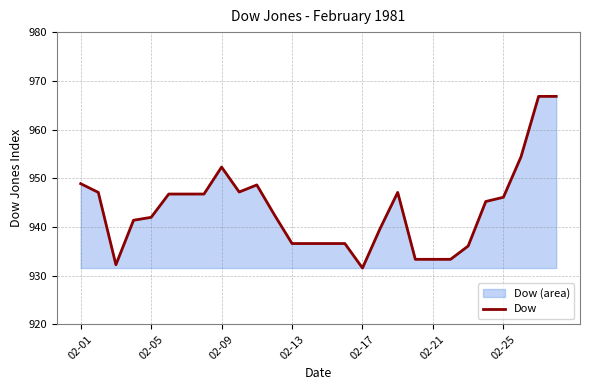

What is the maximum value shown in the chart?

966.8